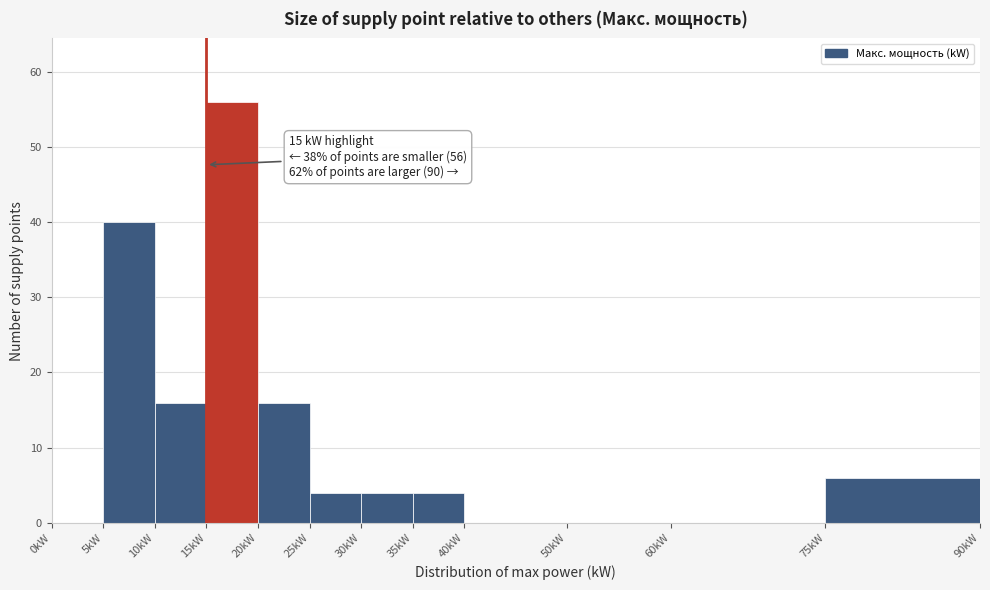

Over which range of the x-axis is the bar tallest?

15 to 20